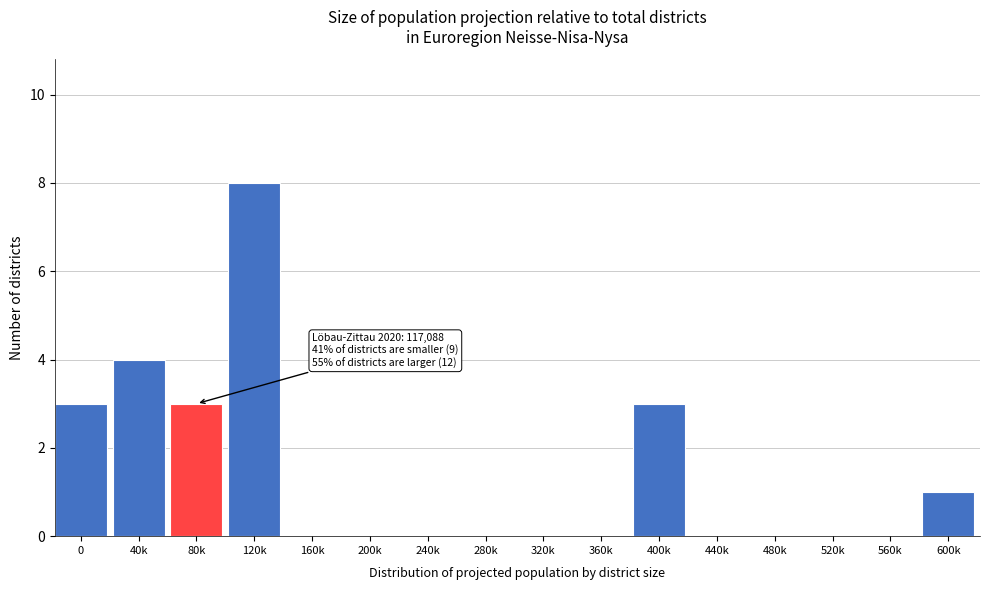

Reading right to left, transcribe all the data shown in this chart.

600k=1	560k=0	520k=0	480k=0	440k=0	400k=3	360k=0	320k=0	280k=0	240k=0	200k=0	160k=0	120k=8	80k=3	40k=4	0=3